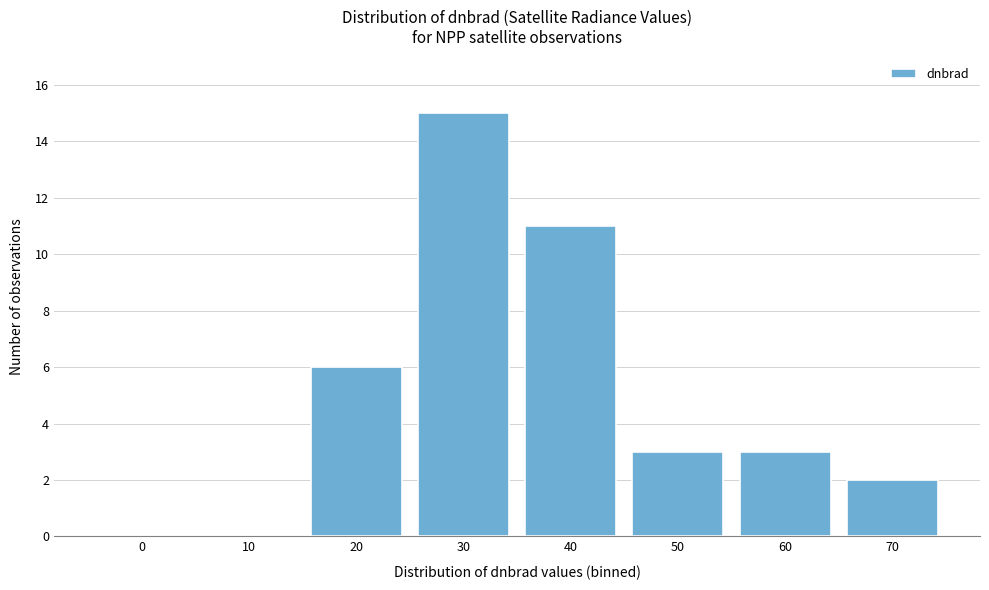

Reading right to left, extract all data points from this chart.

70=2	60=3	50=3	40=11	30=15	20=6	10=0	0=0